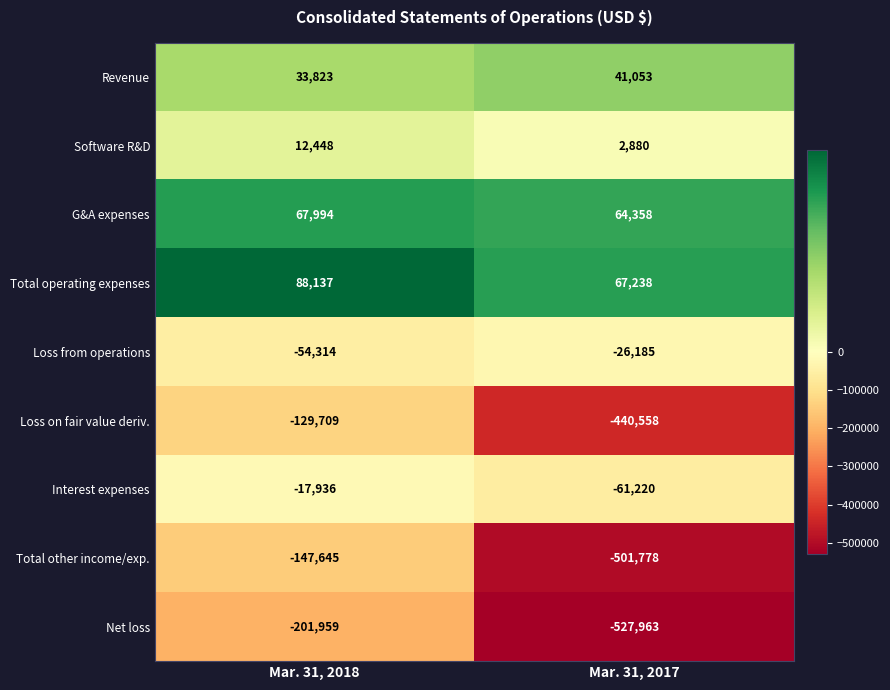

Which series has the widest spread of values?

Total other income/exp.